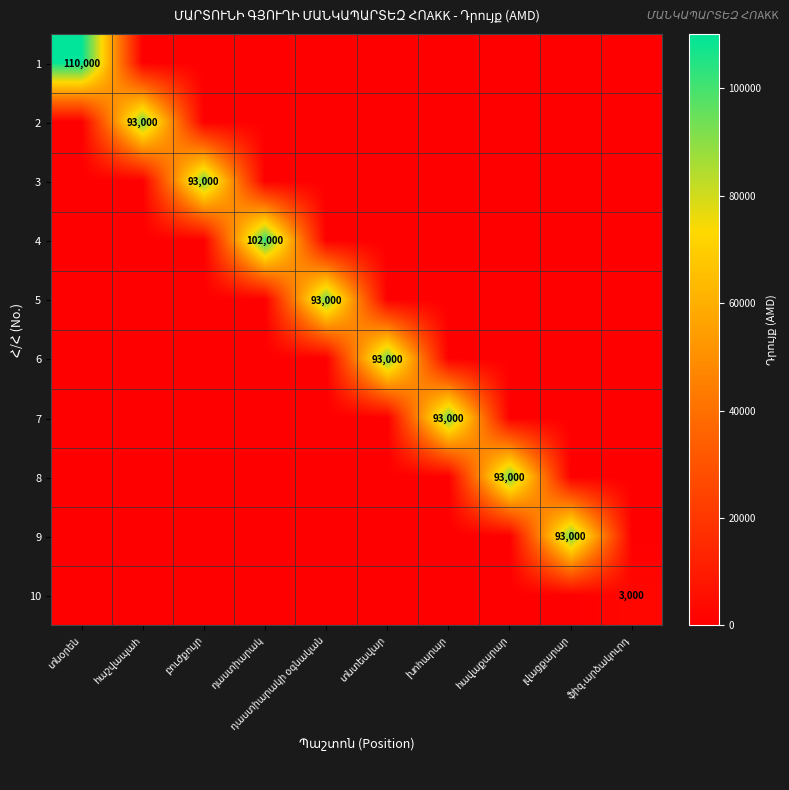

Which series has the widest spread of values?

1